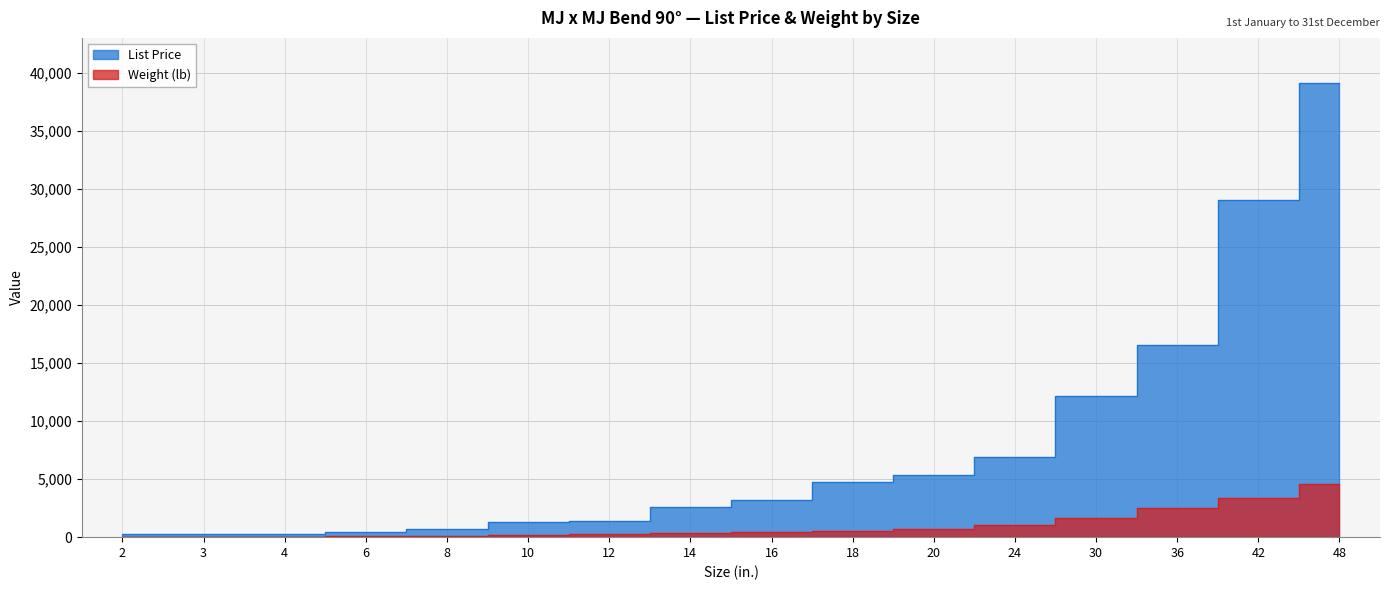

Which series has the largest total across all categories?

List Price